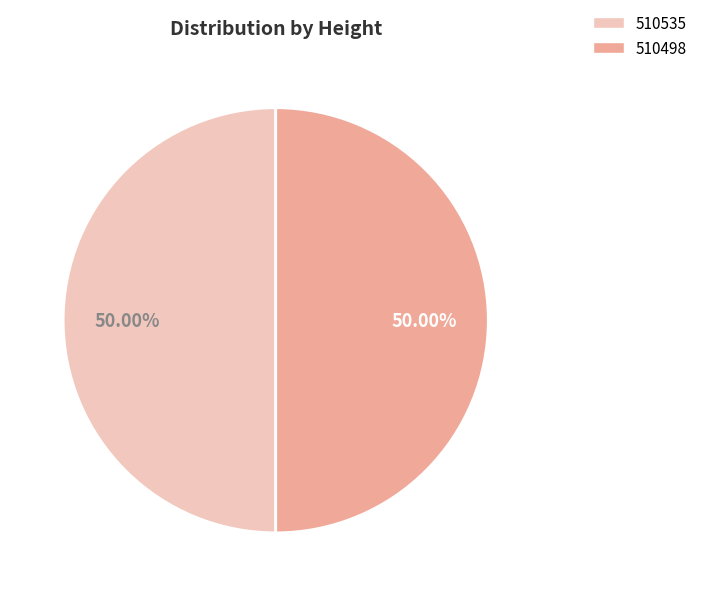

Combined, do 510498 and 510535 account for over 50%?

Yes